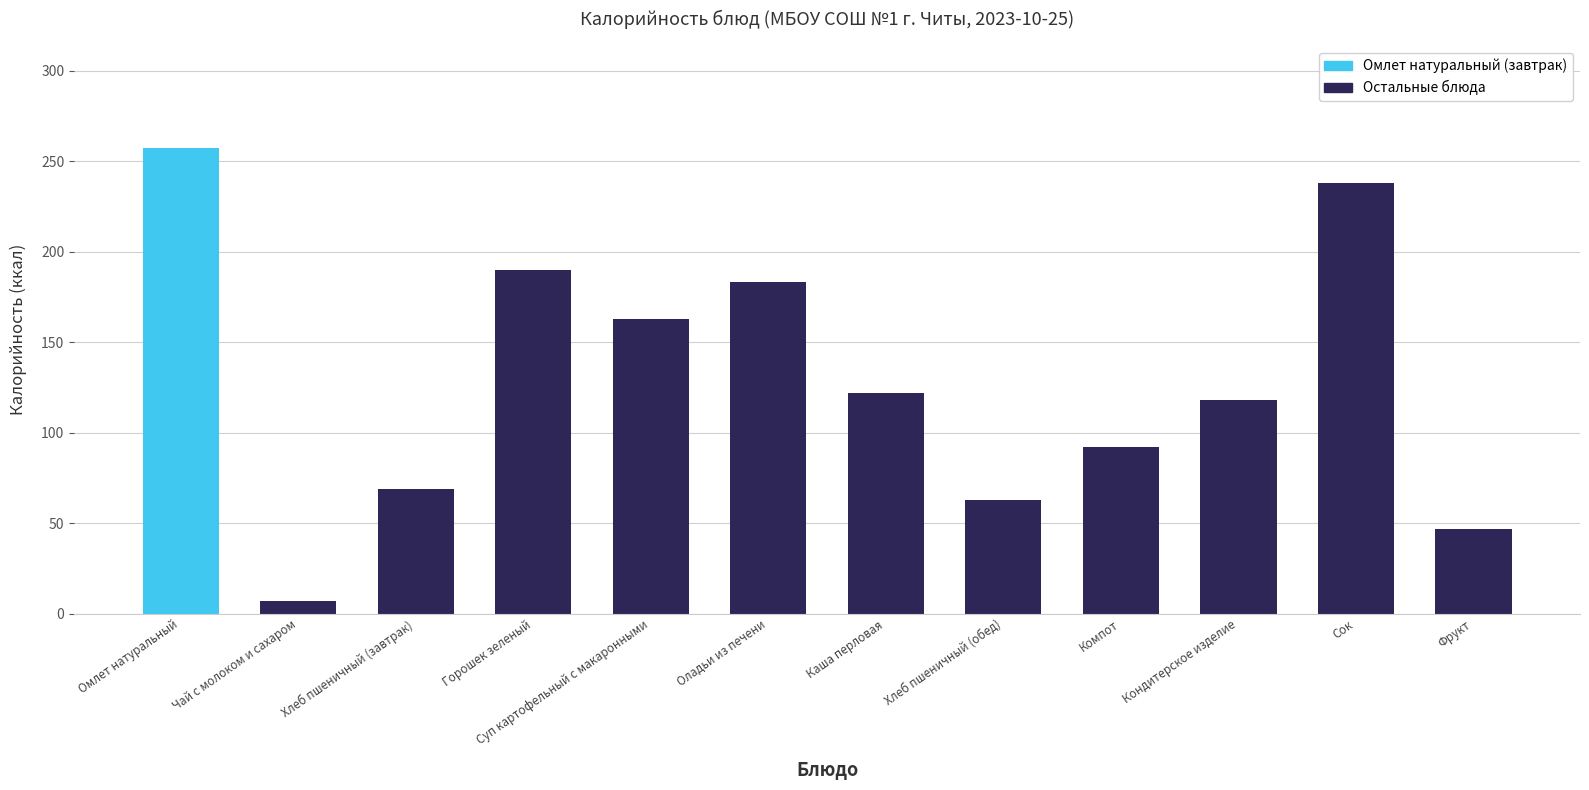

What is the value of the 11th bar from the left?

238